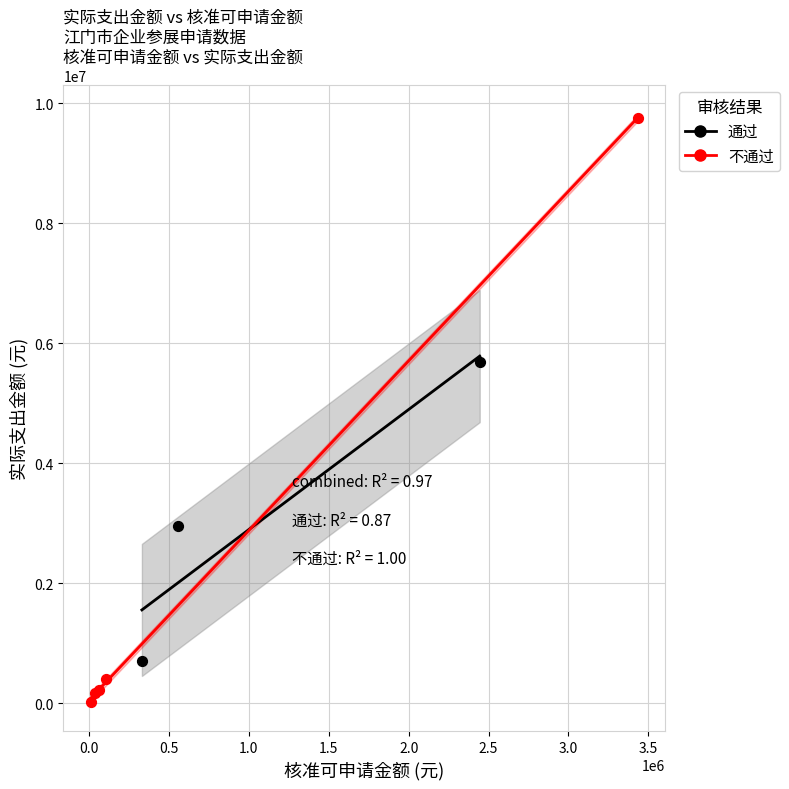

Which series reaches the minimum Y coordinate?

不通过